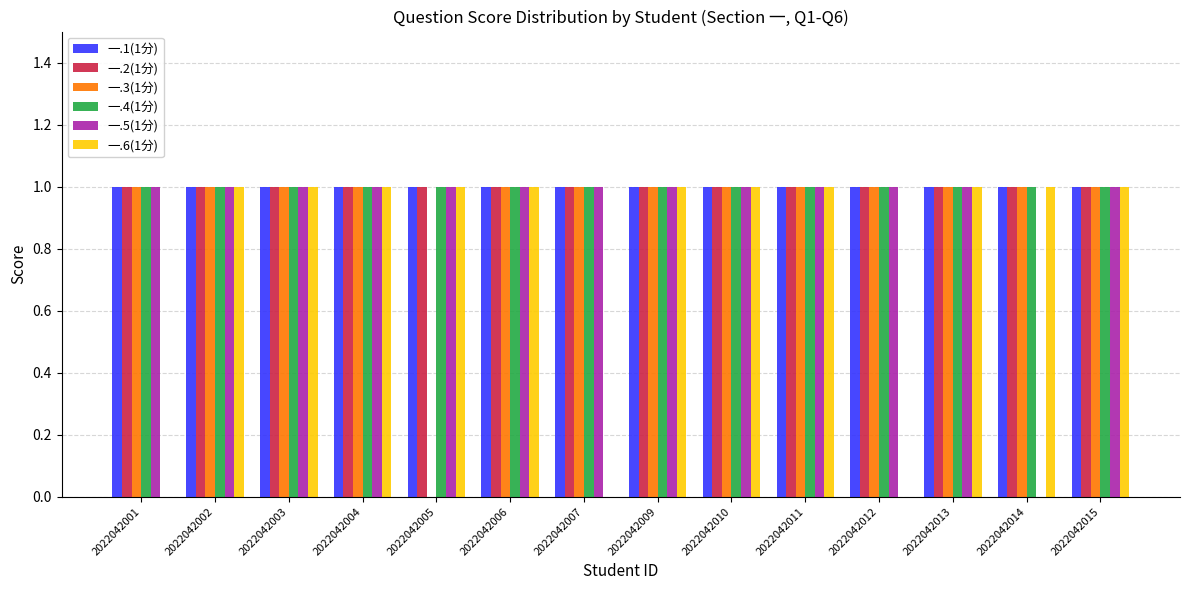

Reading left to right, extract all data points from this chart.

一.1(1分): 1	1	1	1	1	1	1	1	1	1	1	1	1	1
一.2(1分): 1	1	1	1	1	1	1	1	1	1	1	1	1	1
一.3(1分): 1	1	1	1	0	1	1	1	1	1	1	1	1	1
一.4(1分): 1	1	1	1	1	1	1	1	1	1	1	1	1	1
一.5(1分): 1	1	1	1	1	1	1	1	1	1	1	1	0	1
一.6(1分): 0	1	1	1	1	1	0	1	1	1	0	1	1	1